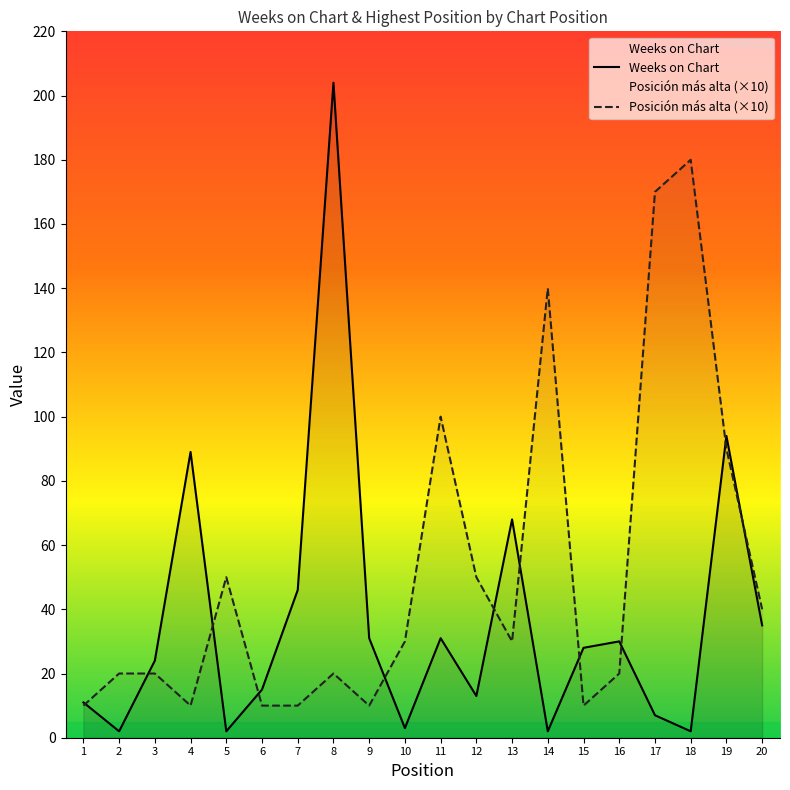

Between which two adjacent categories do Posicion mas alta and Weeks on Chart first intersect?

1 and 2